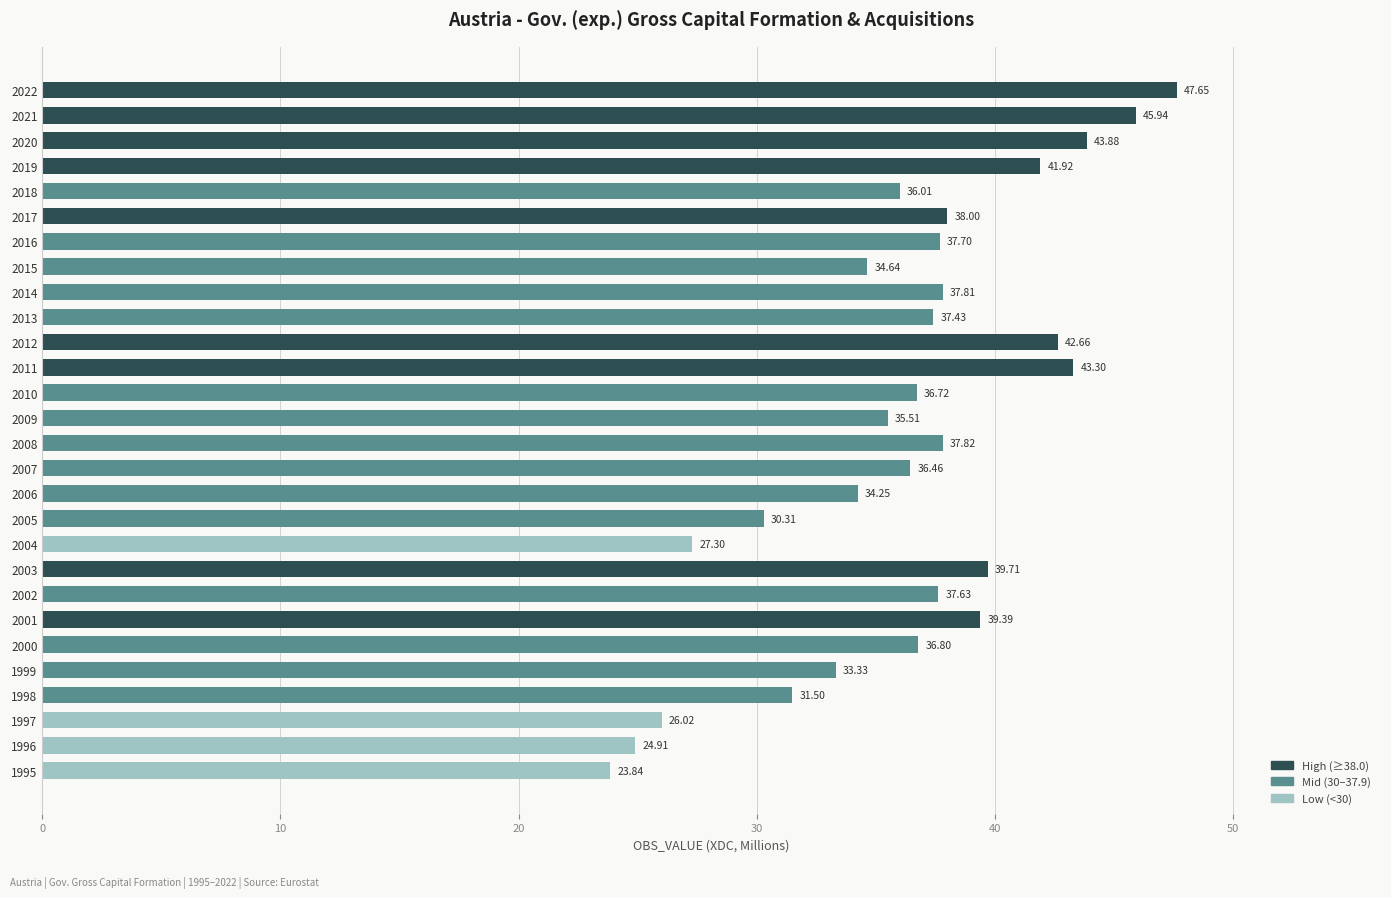

What is the difference between the maximum and minimum values?

23.8